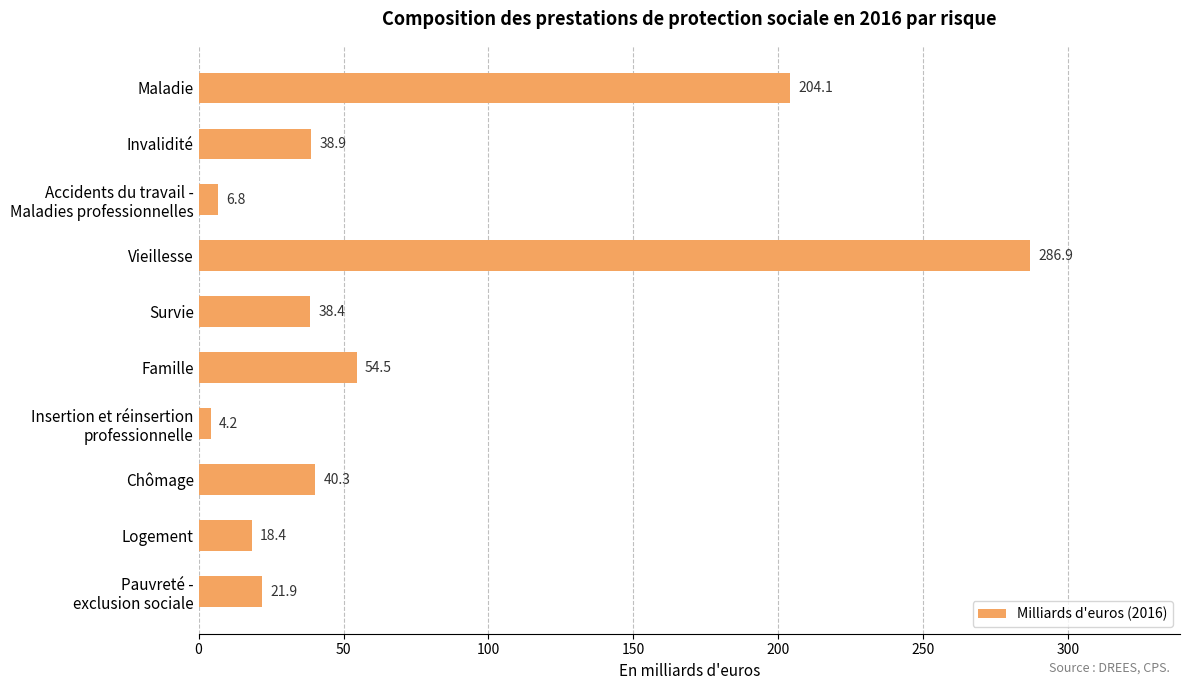

What is the value of the 2nd bar from the top?

38.9